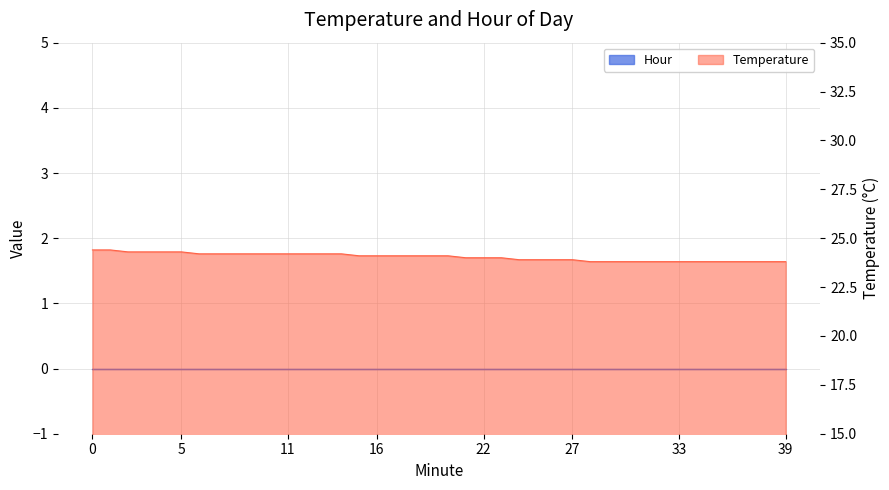

What is the value of the 3rd point from the left?

24.3